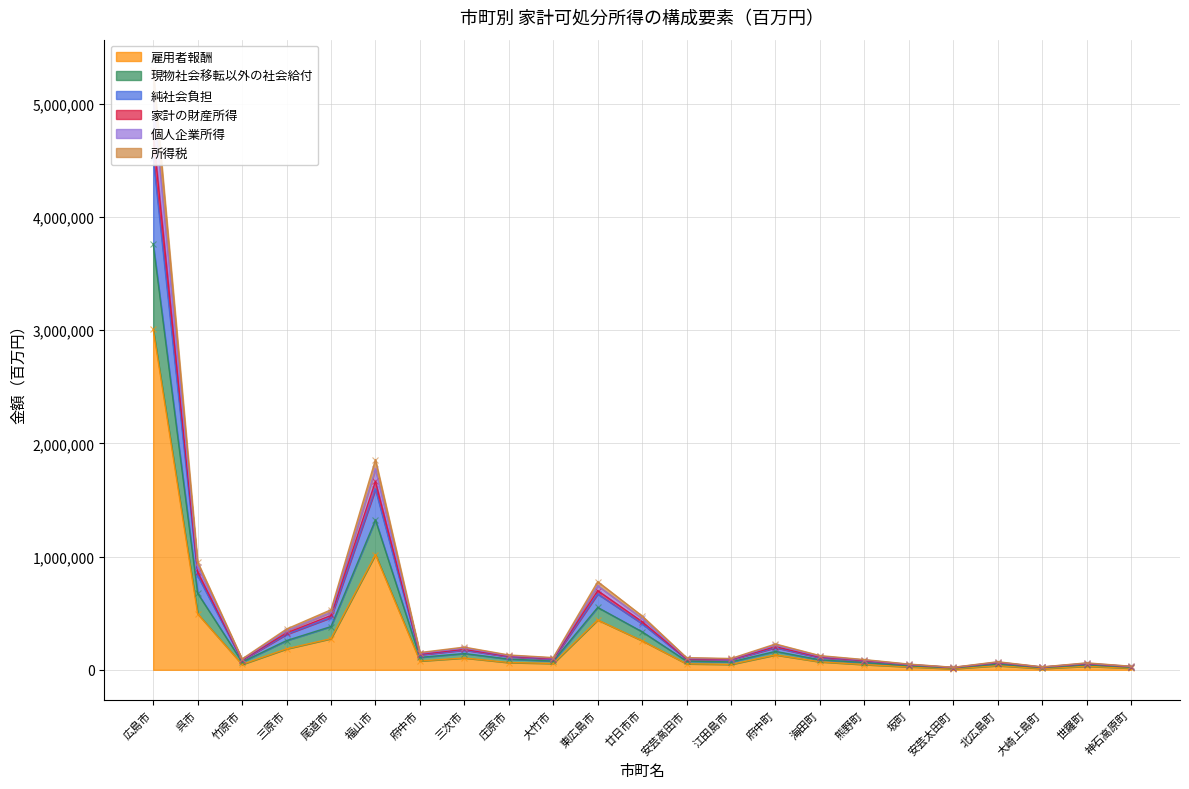

Where is the first local maximum for 個人企業所得?

福山市